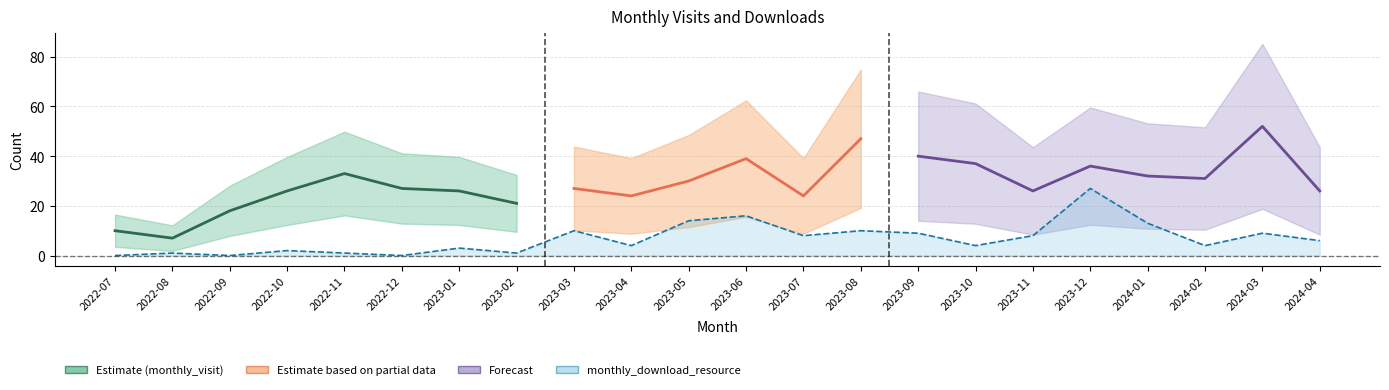

What position from the right is 2023-07?

10